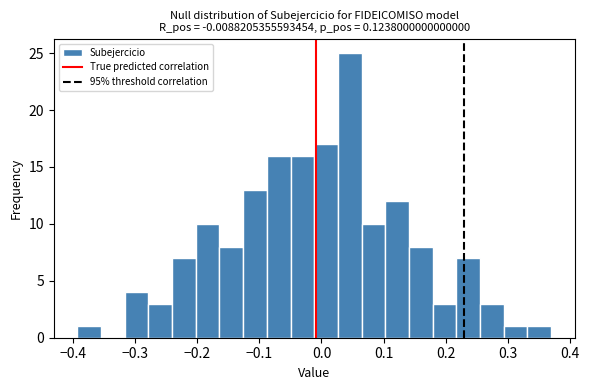

Read against the x-axis, roughly where is the centre of the tallest bar?

0.05